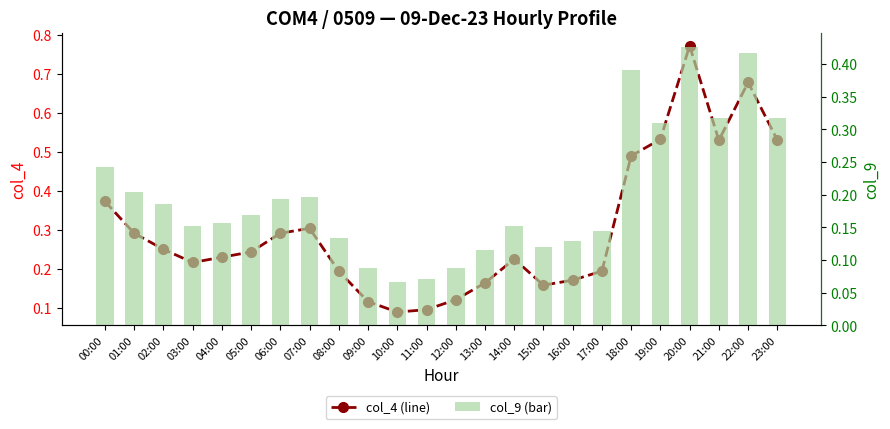

What are all the series names shown in the legend?

col_4 (line), col_9 (bar)